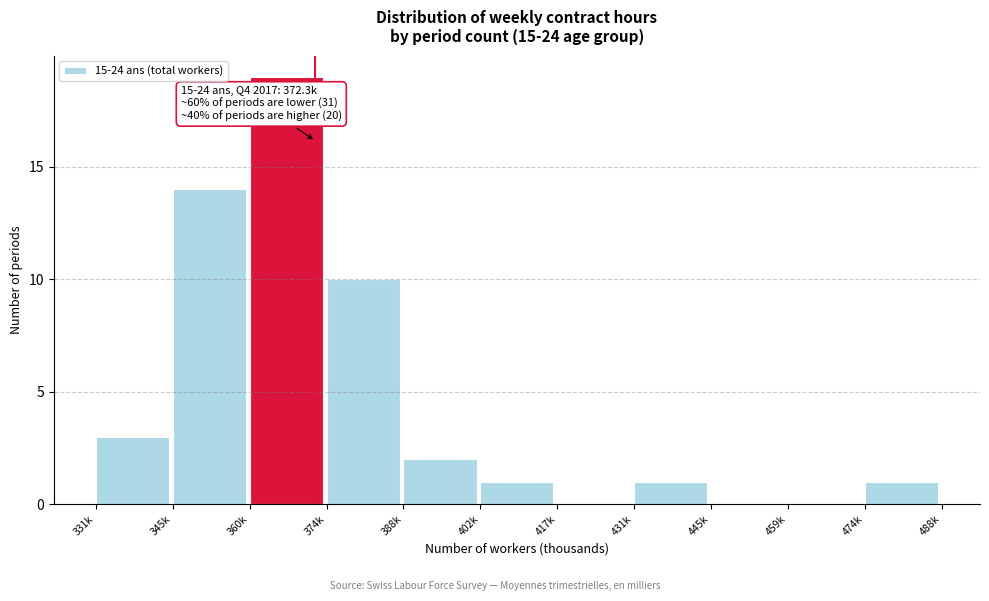

Reading right to left, transcribe all the data shown in this chart.

474k=1	459k=0	445k=0	431k=1	417k=0	402k=1	388k=2	374k=10	360k=19	345k=14	331k=3